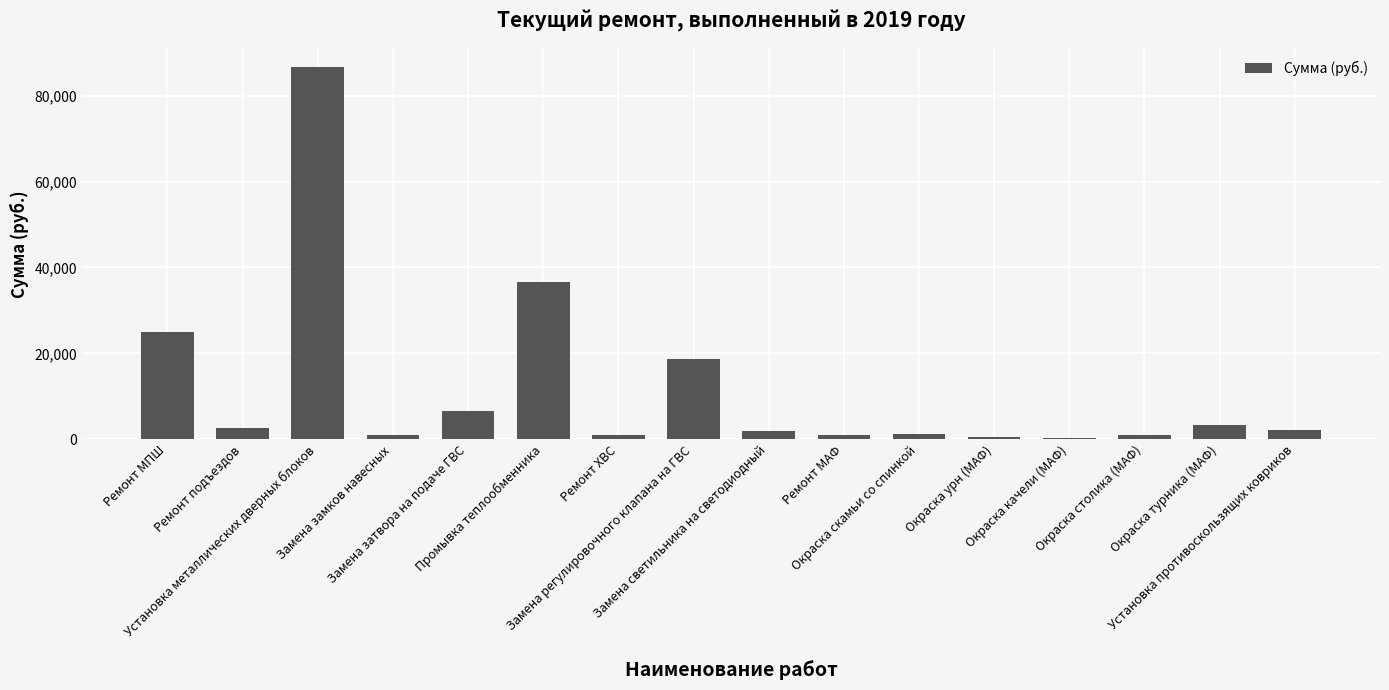

What is the difference between the maximum and minimum values?

86310.5